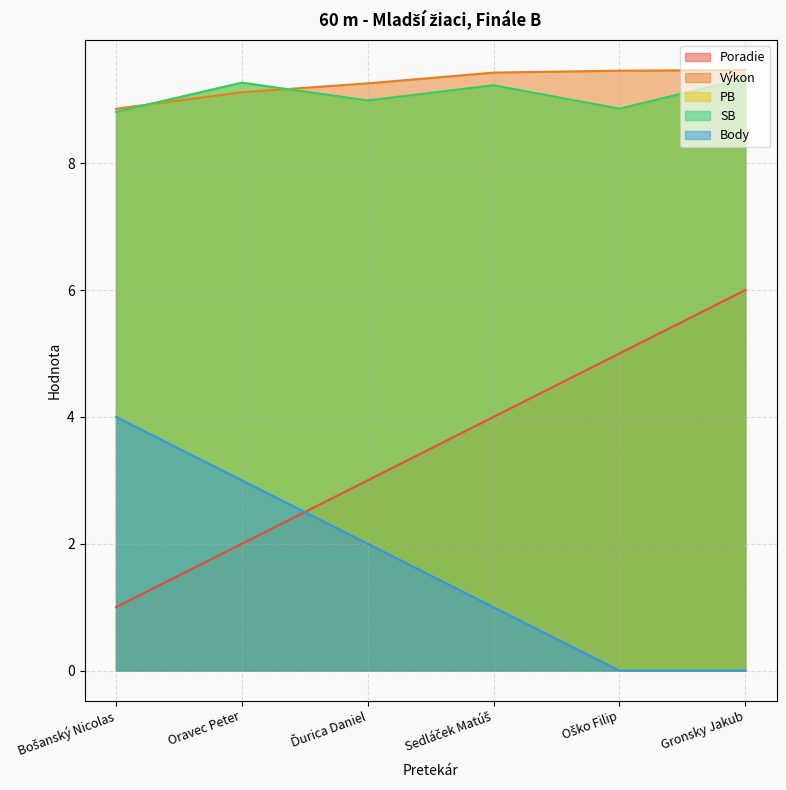

What is the value of the Výkon point at the 5th from the left?

9.5